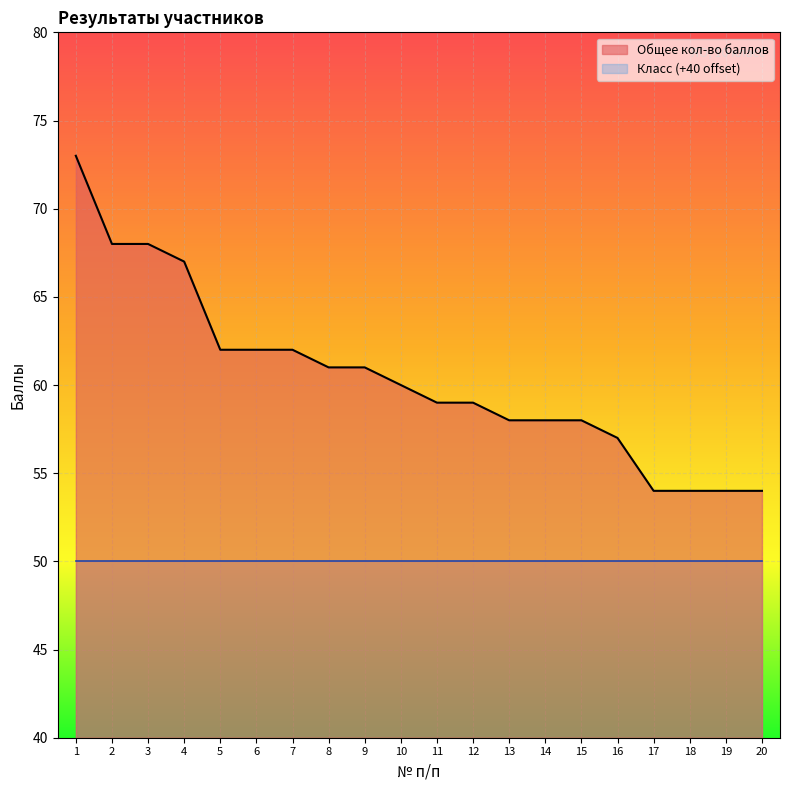

What is the average value?

60